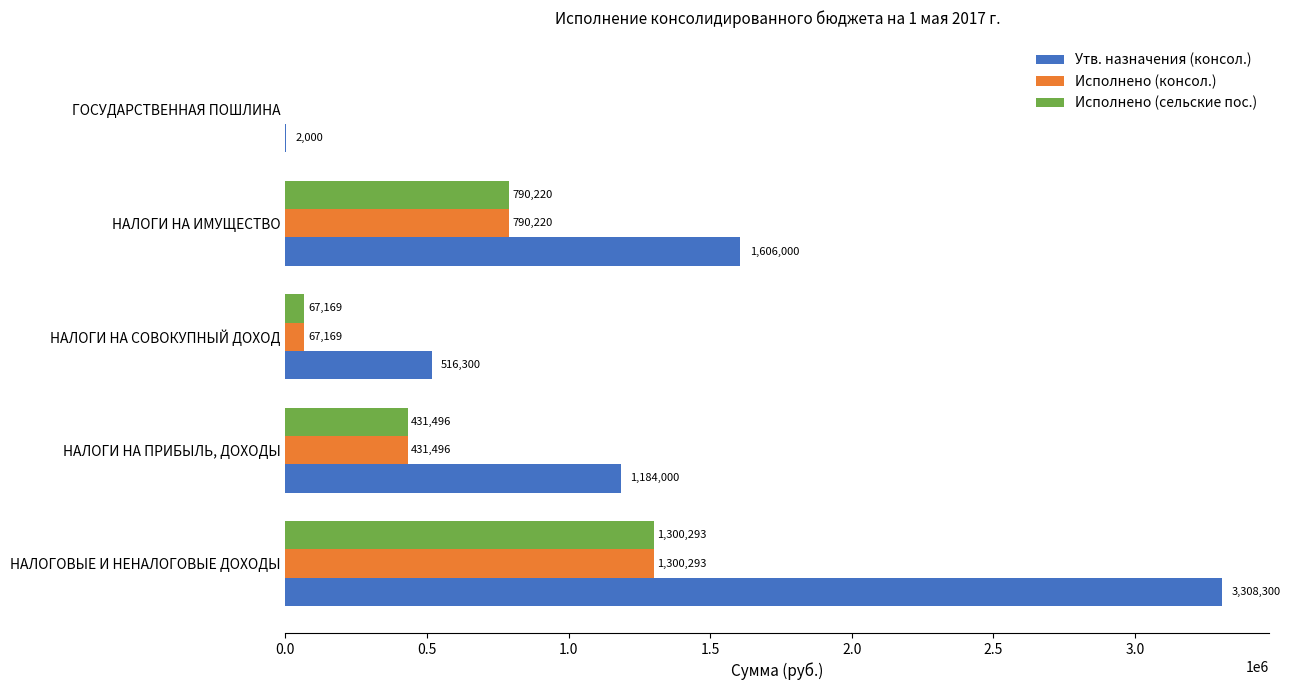

Which series has the largest total across all categories?

Утв. назначения (консол.)